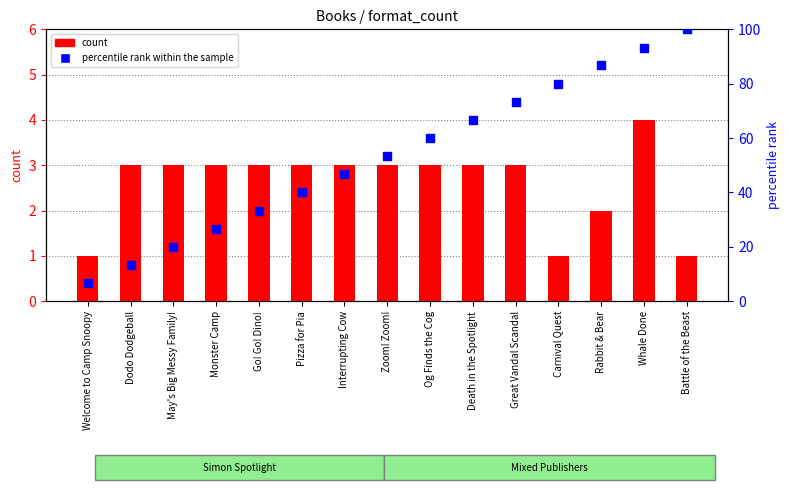

What are all the series names shown in the legend?

count, percentile rank within the sample